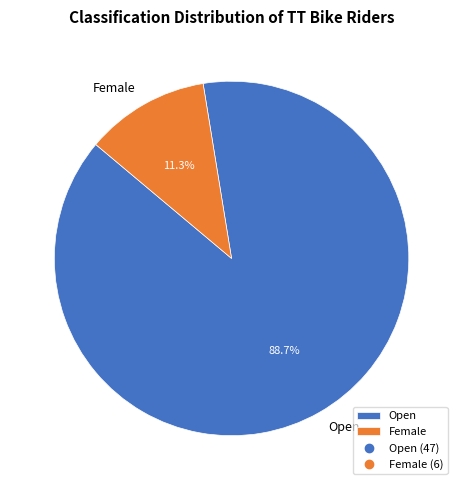

How many slices are in this pie chart?

2